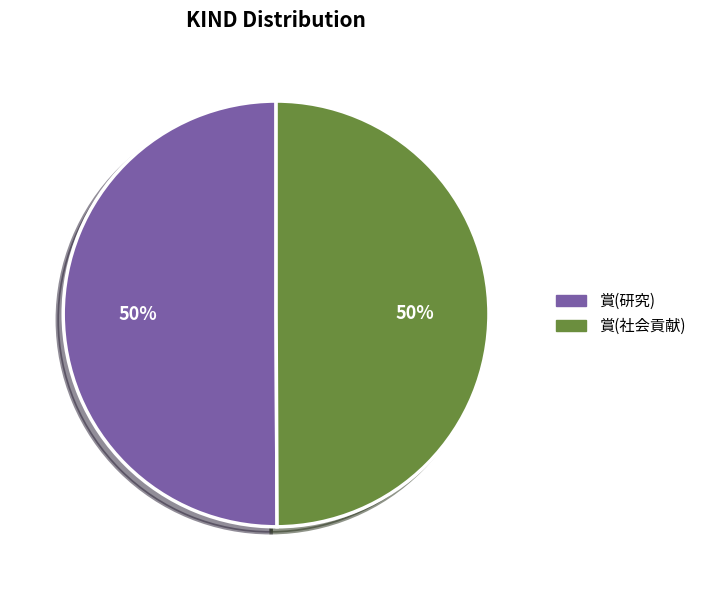

To the nearest percent, what is the average slice percentage?

50%